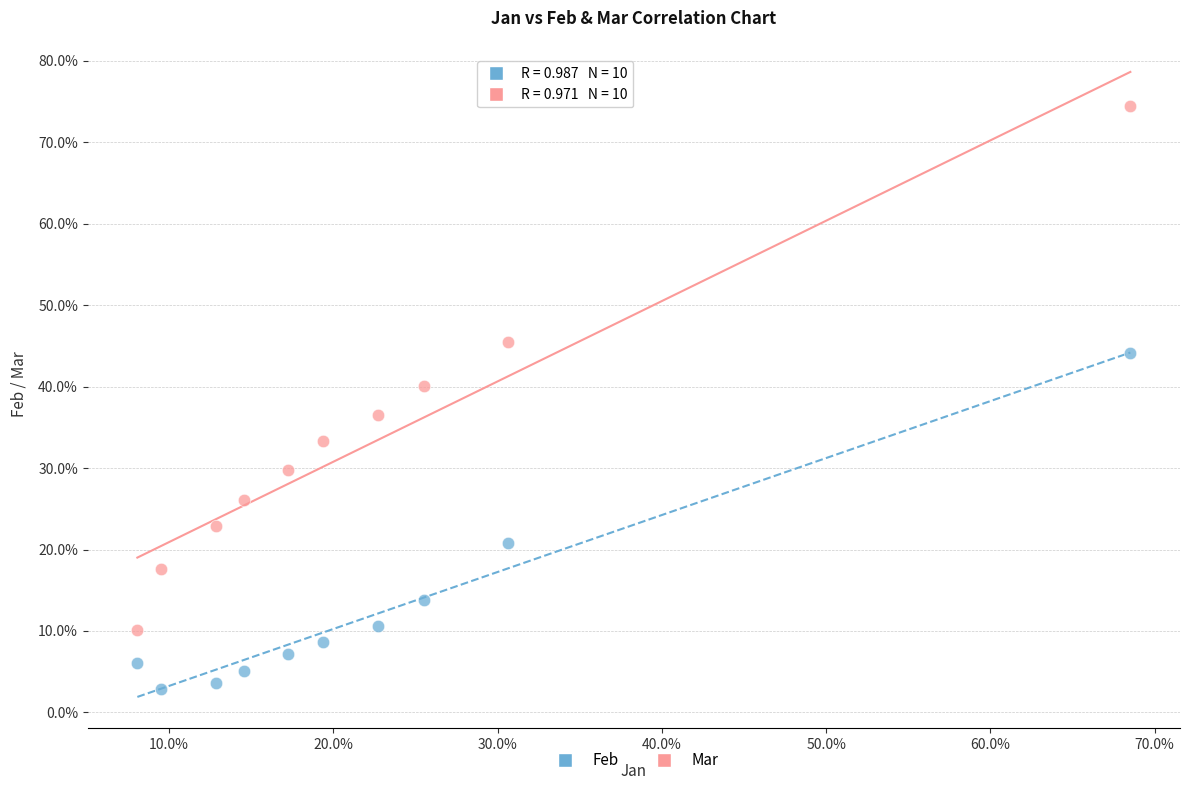

What are all the series names shown in the legend?

Feb, Mar